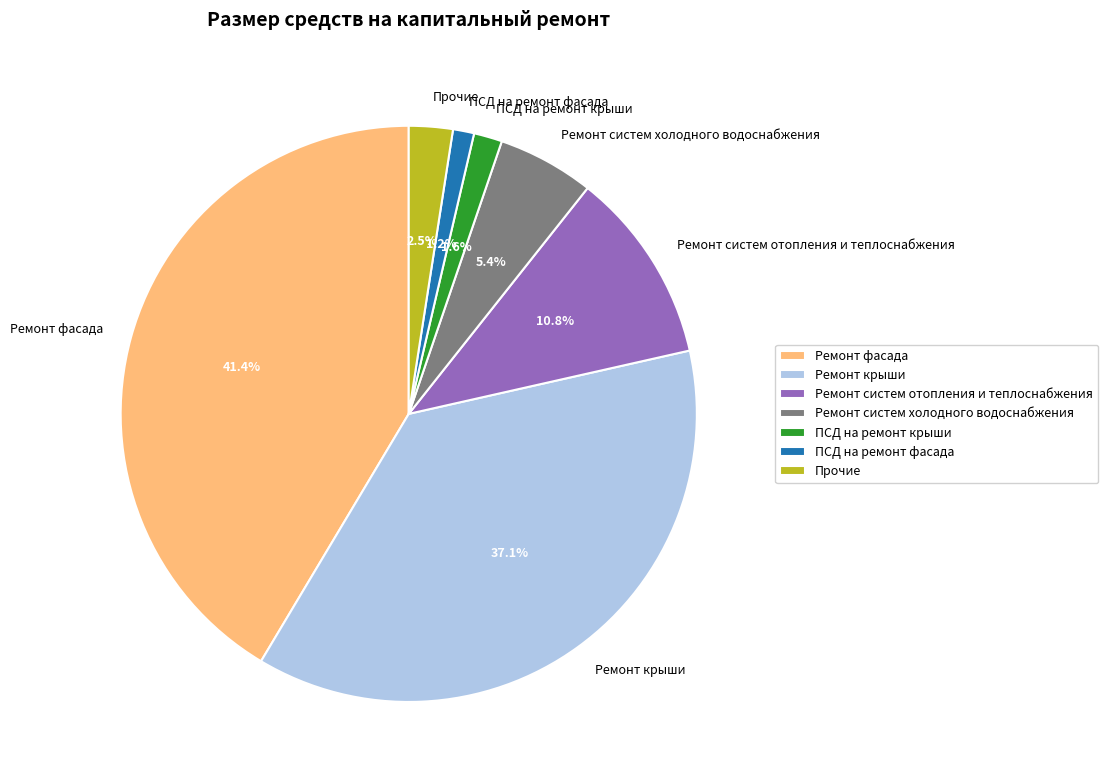

Which has a higher value, Прочие or Ремонт крыши?

Ремонт крыши